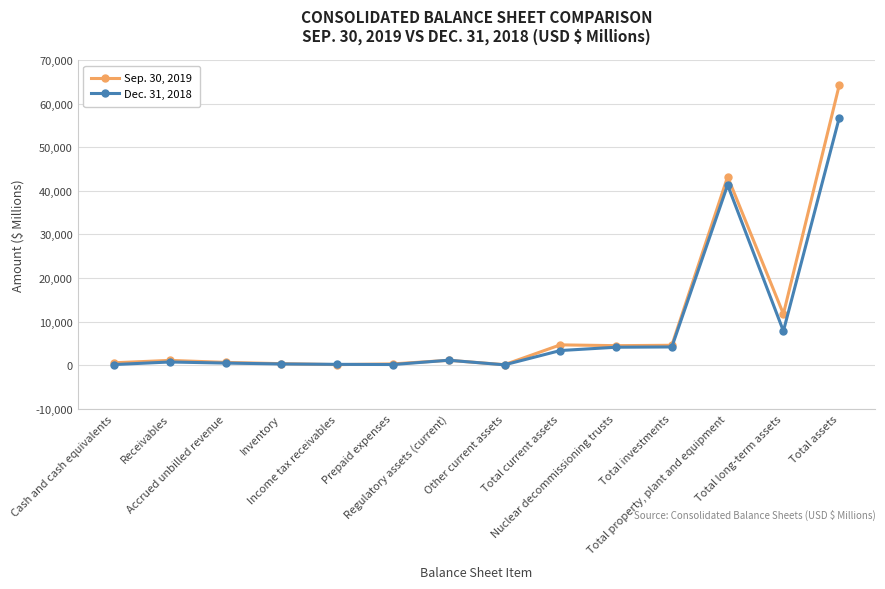

Where is Dec. 31, 2018 nearest to the value 28396?

Total property, plant and equipment